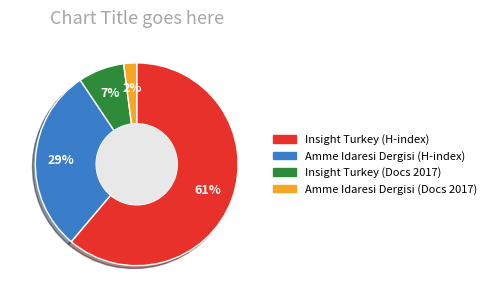

What percentage is the Amme Idaresi Dergisi (H-index) slice, to the nearest percent?

29%